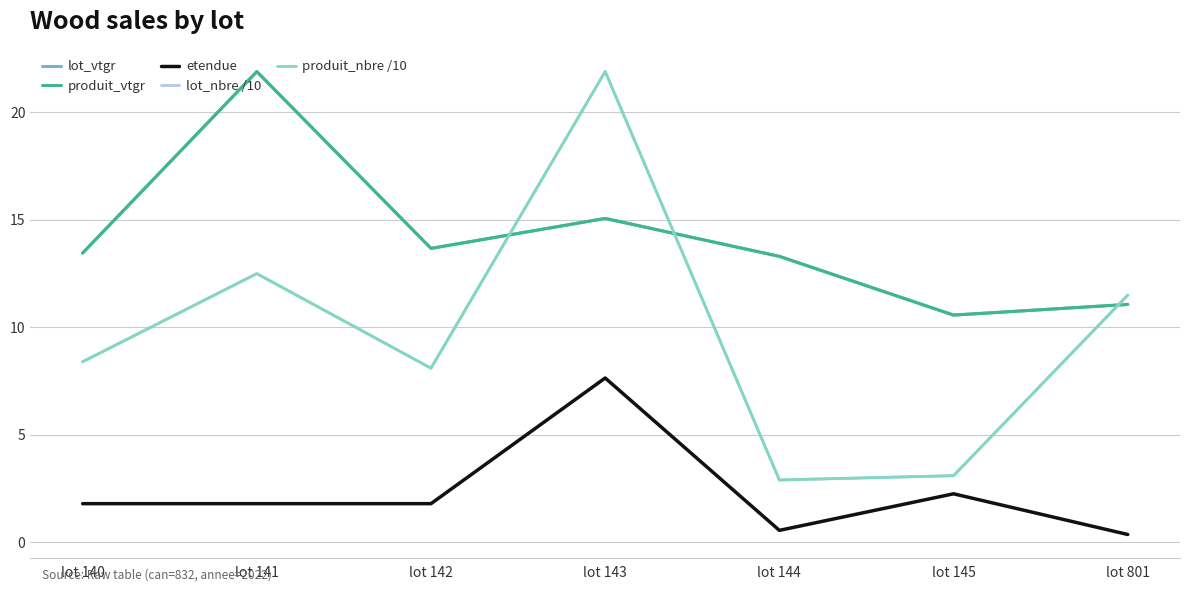

Is this an area chart (filled region under the line)?

No